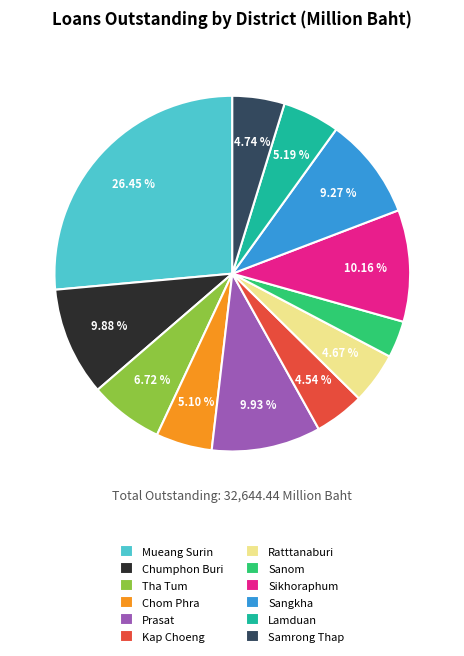

Is there a majority slice in this chart?

No